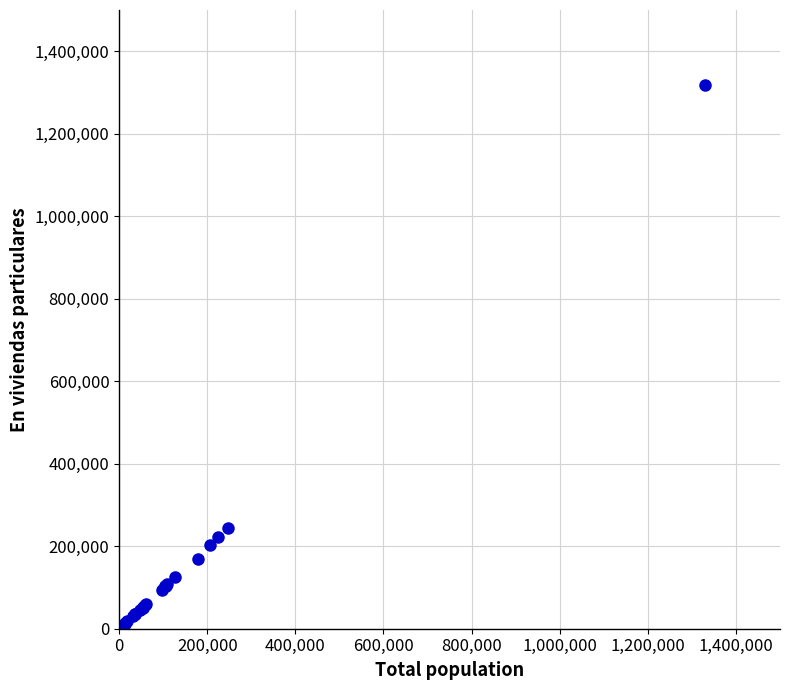

What Y value in the scatter plot is closest to 661388?

243605